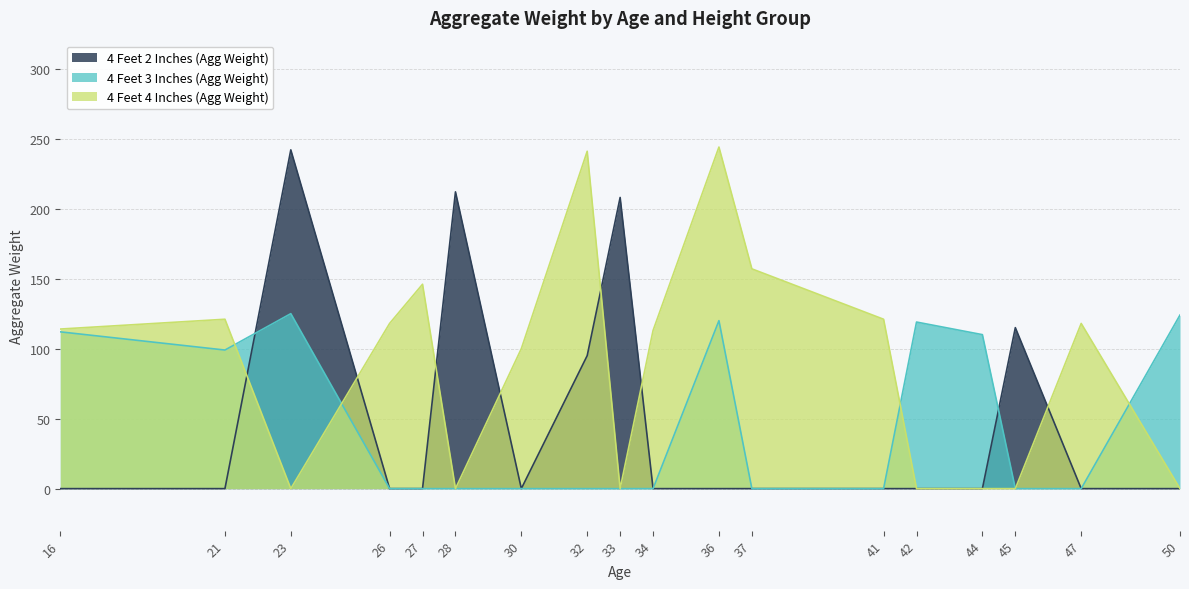

Is the value of 4 Feet 4 Inches (Agg Weight) at 41 greater than the value of 4 Feet 3 Inches (Agg Weight) at 16?

Yes